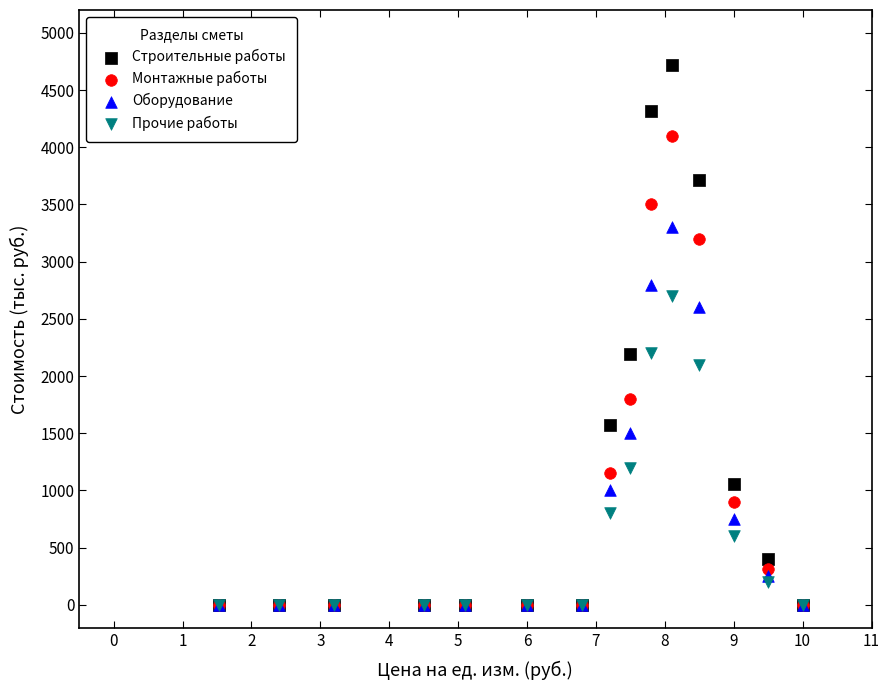

In the Оборудование series, what Y value is closest to 1650?

1500.0